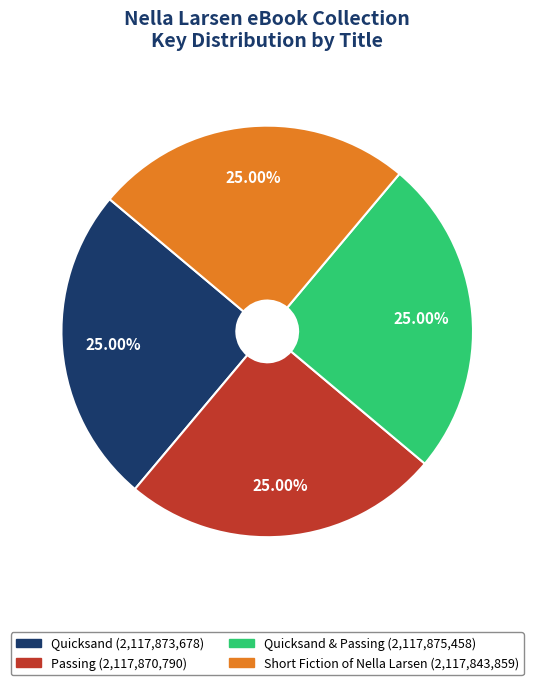

Does any single category account for the majority?

No